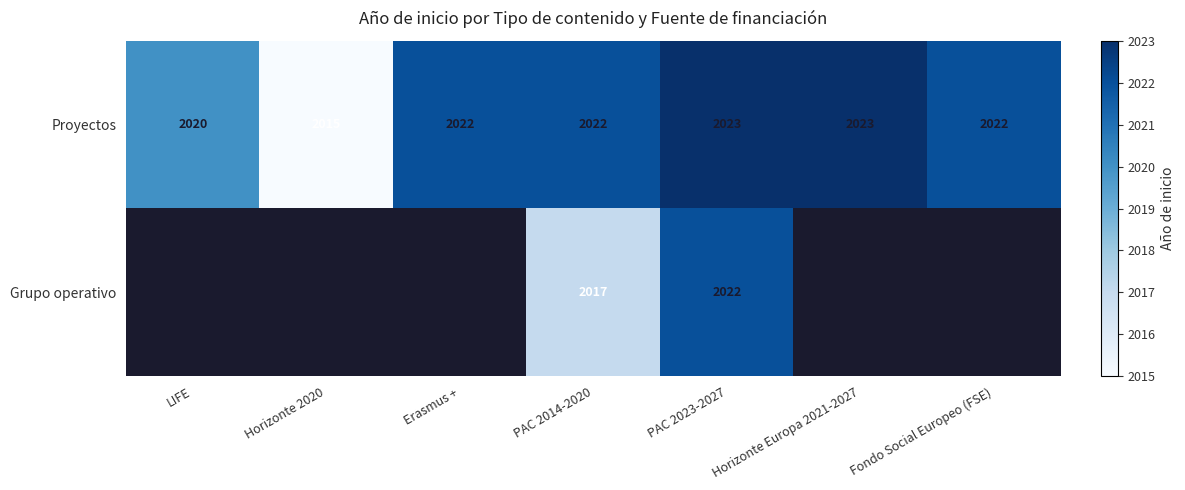

The Proyectos series shows 664.5 at PAC 2014-2020. True or false?

False